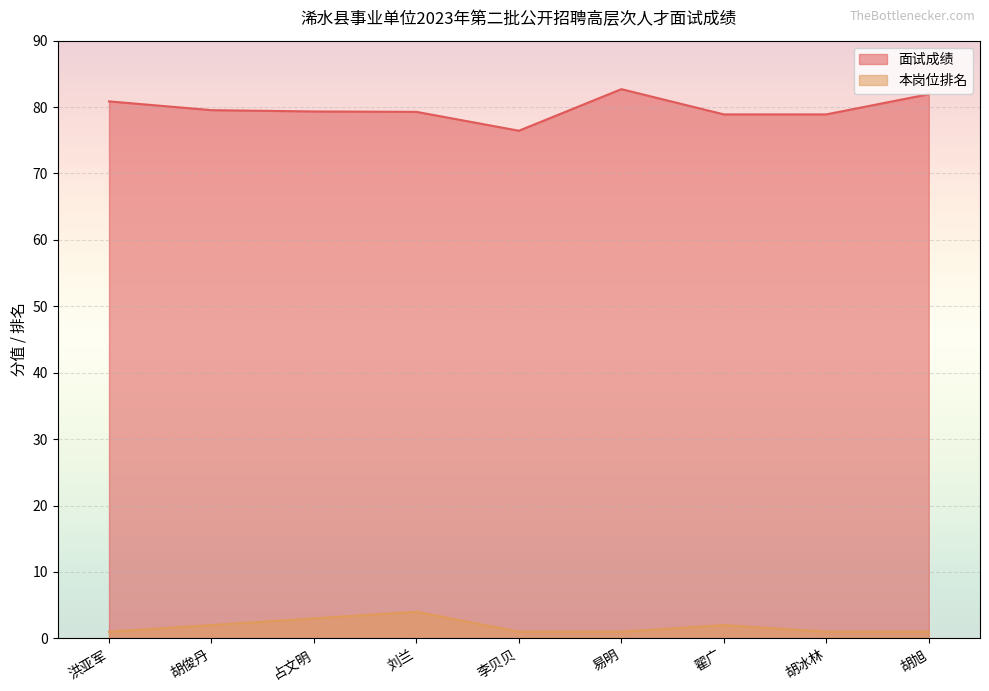

Read the 面试成绩 value at 李贝贝.

76.4